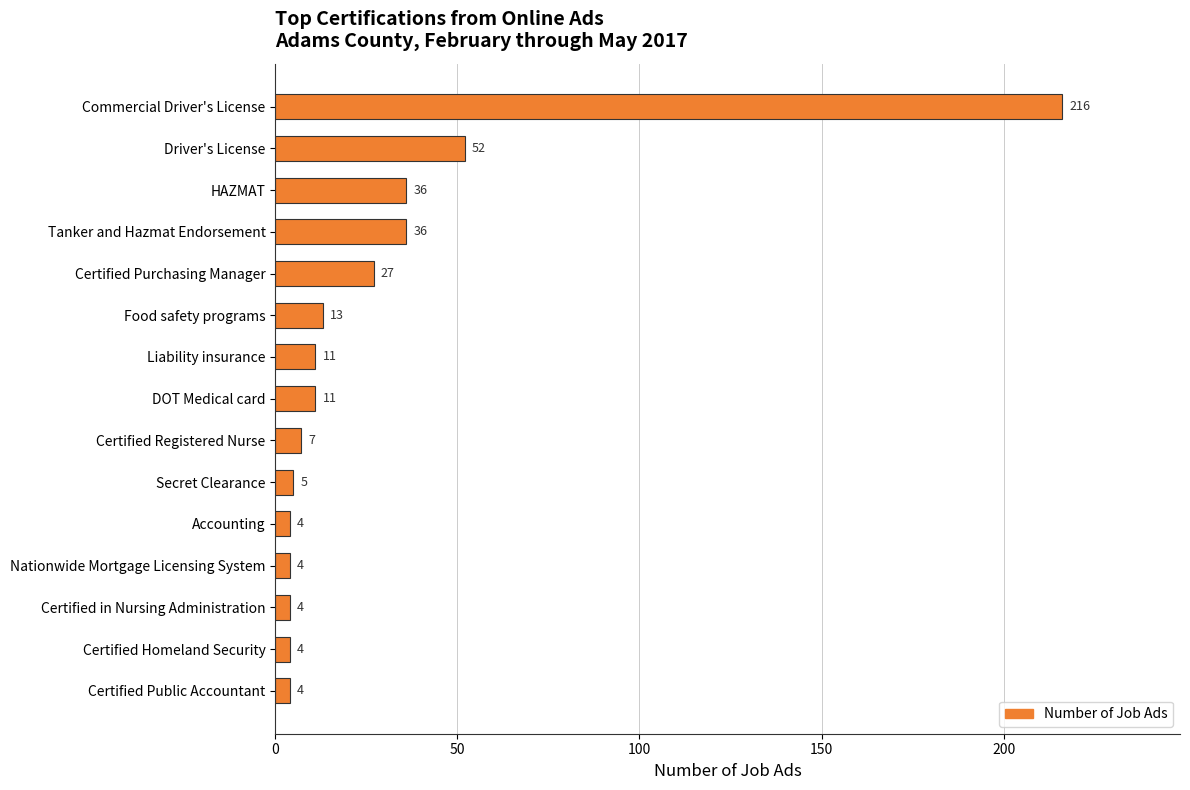

What is the minimum value shown in the chart?

4